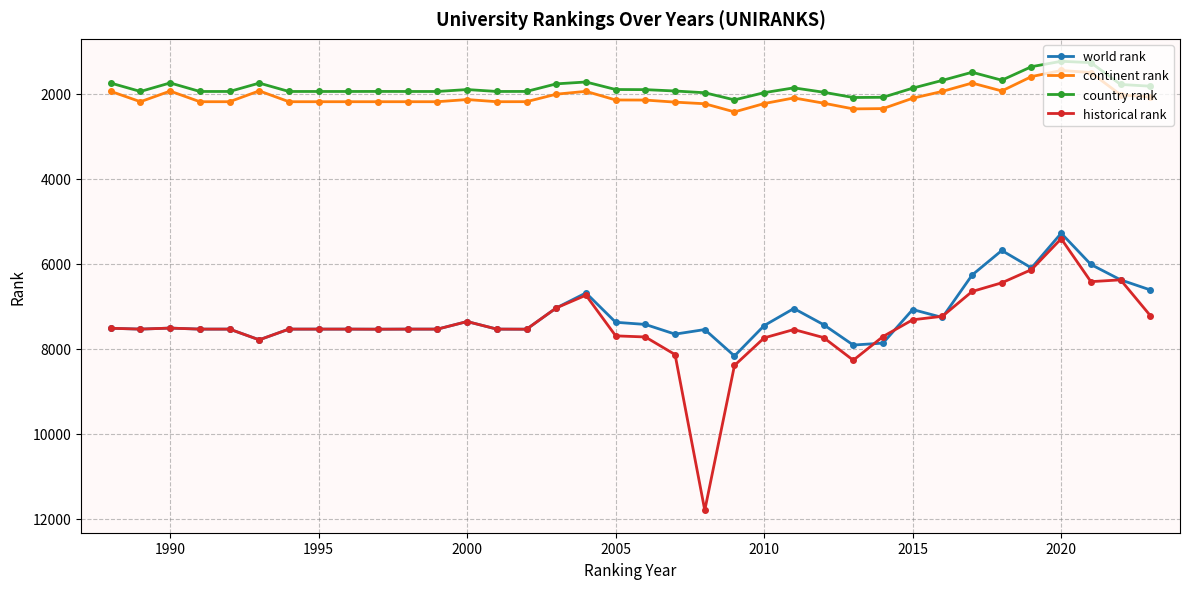

What is the value of the historical rank point at the 25th from the left?

7732.0